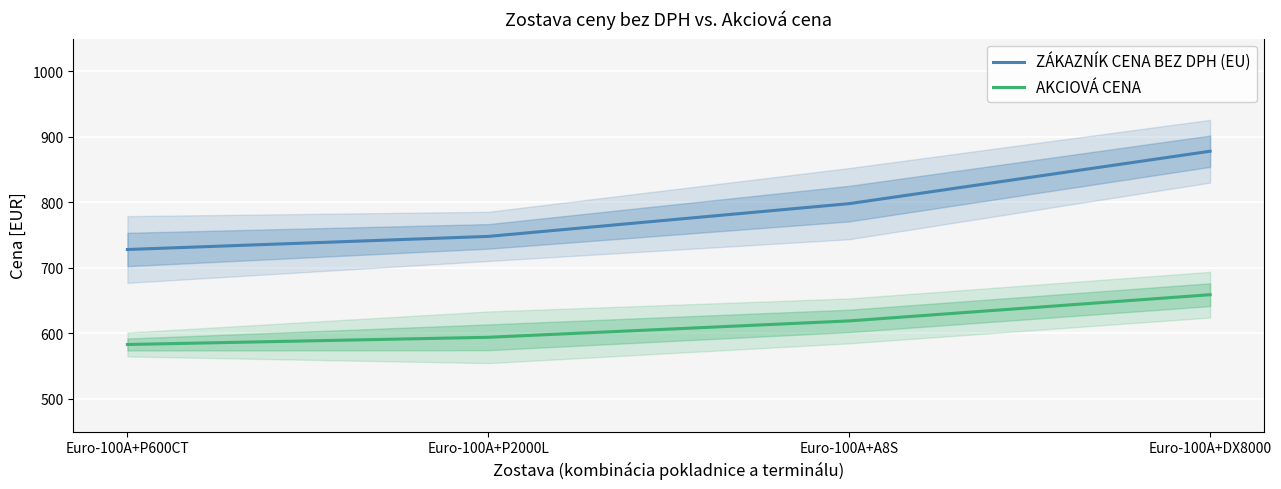

Reading left to right, what are all the values shown in this chart?

ZÁKAZNÍK CENA BEZ DPH (EU): 728	748	798	878
AKCIOVÁ CENA: 583	594	619	659